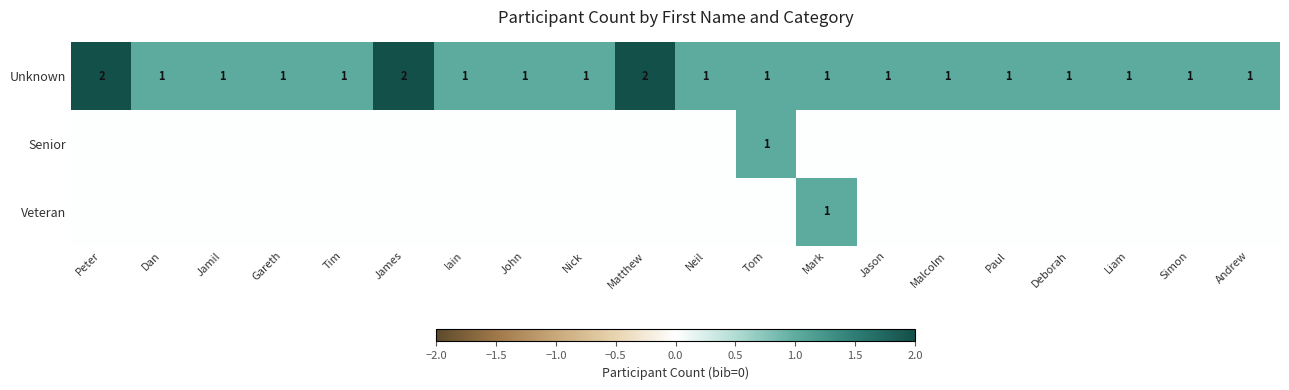

The value of Unknown at Iain is 0. True or false?

False